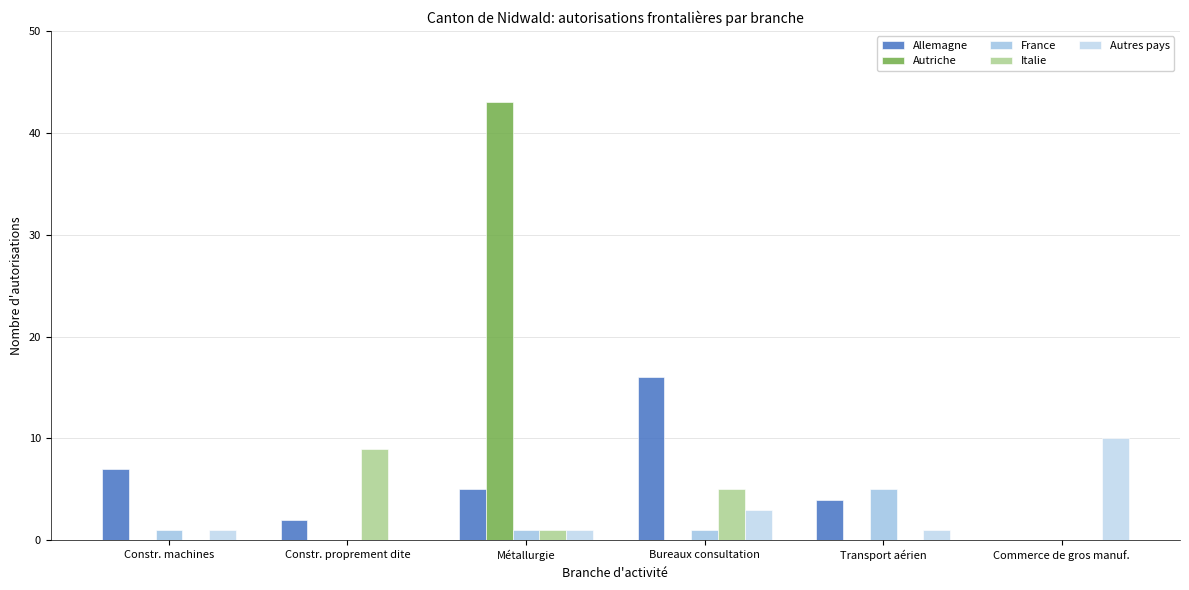

True or false: Autres pays has a value of 1 at Transport aérien.

True